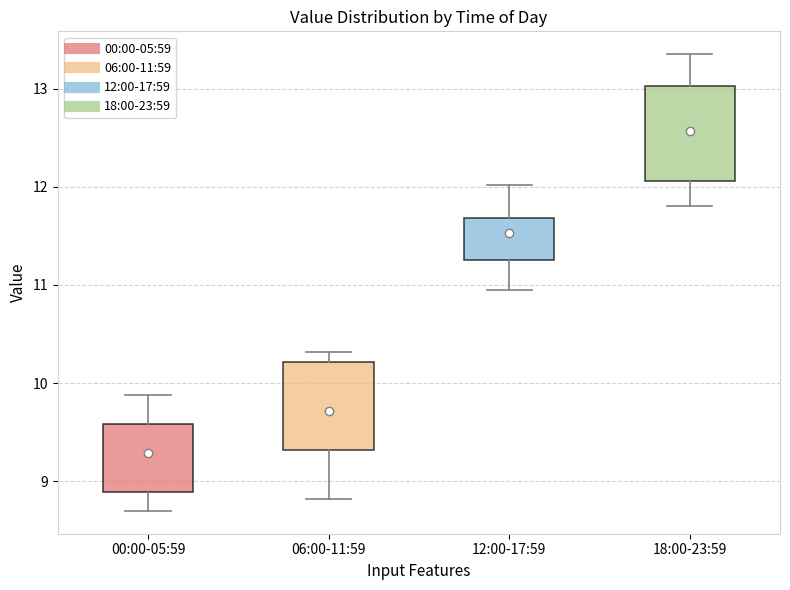

Reading left to right, read every box against the y-axis: the position of its median line, the range the box covers, and the ends of its whiskers. The values are not printed on the chart, so give them approximately, as read against the axis.

00:00-05:59: median 9.4, box 8.9 to 9.6, whiskers 8.7 to 9.9
06:00-11:59: median 9.7, box 9.3 to 10.2, whiskers 8.8 to 10.3
12:00-17:59: median 11.4, box 11.3 to 11.7, whiskers 11.0 to 12.0
18:00-23:59: median 12.6, box 12.1 to 13.0, whiskers 11.8 to 13.4